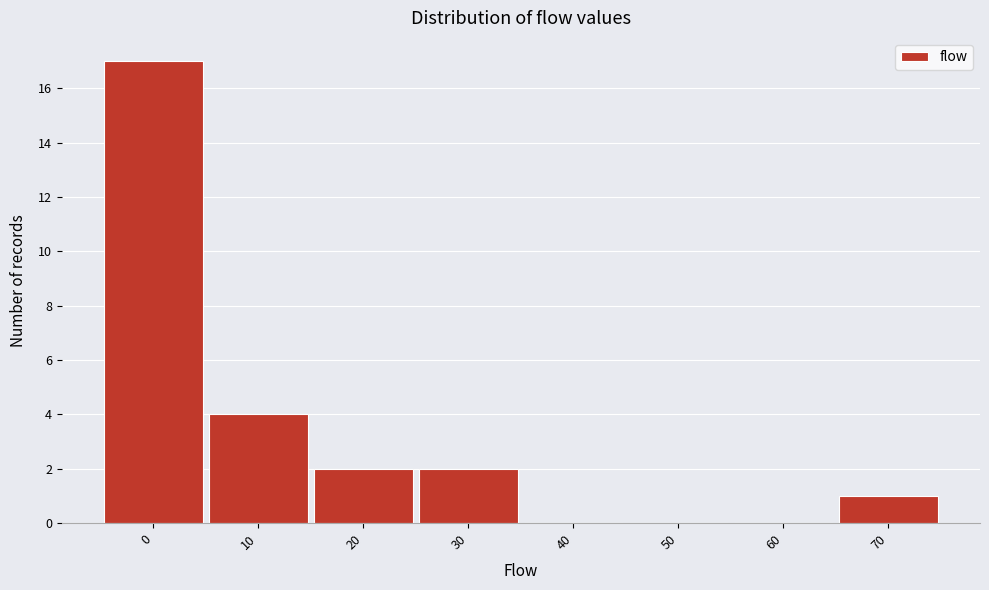

Reading left to right, list all the values displayed in this chart.

0=17	10=4	20=2	30=2	40=0	50=0	60=0	70=1